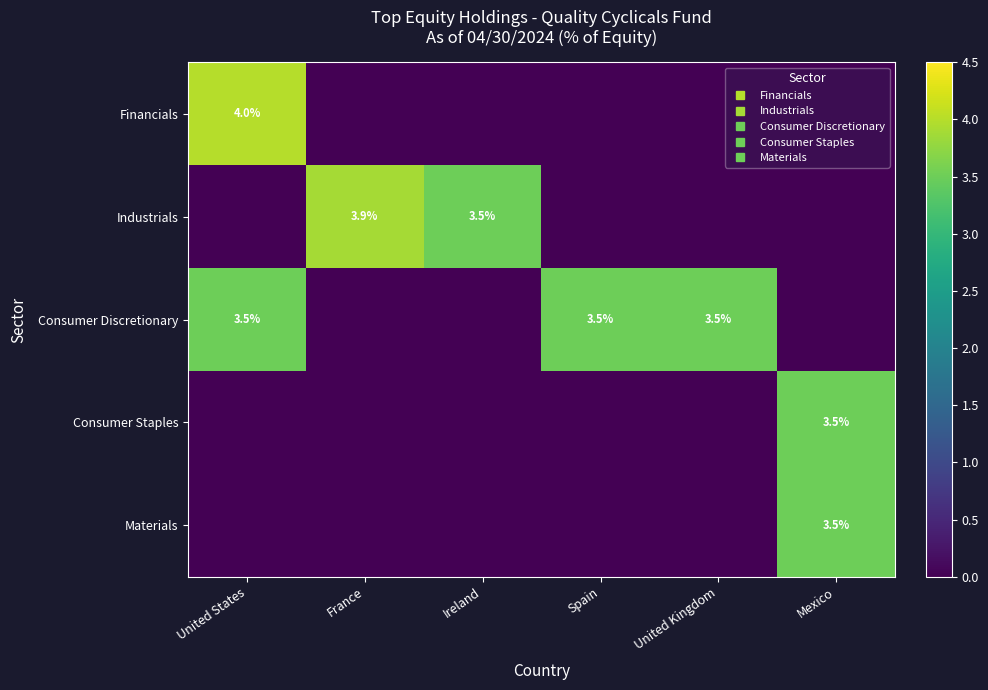

What value does the Industrials series have at France?

3.9